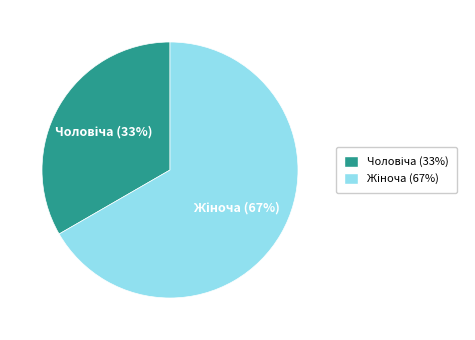

Is there a majority slice in this chart?

Yes